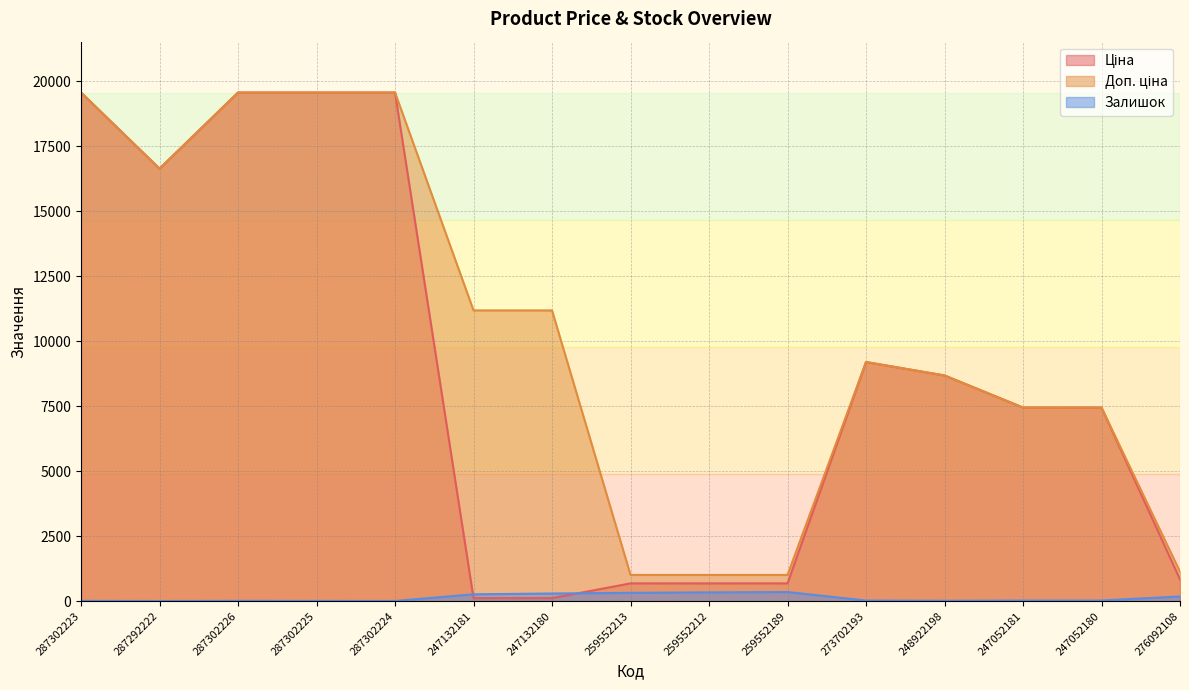

Which has a higher value, 259552189 or 247132181?

259552189